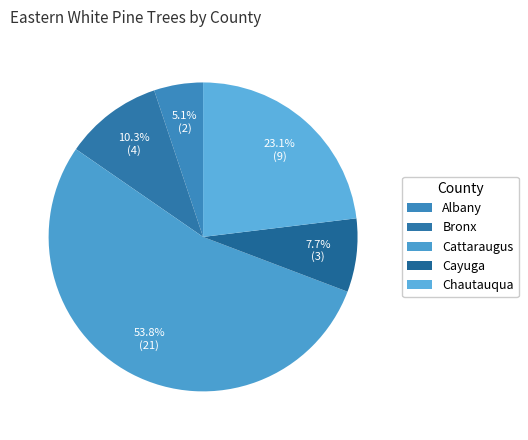

Is it true that Cattaraugus is 1% of the pie?

False